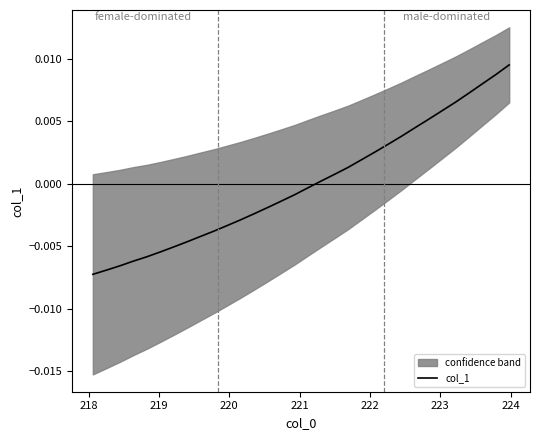

True or false: there are more than 1 points higher than both neighbors.

False